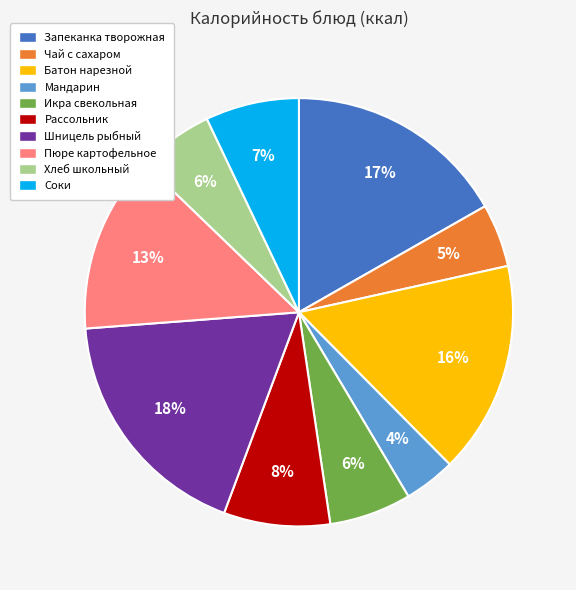

The Шницель рыбный slice represents 6% of the pie. True or false?

False